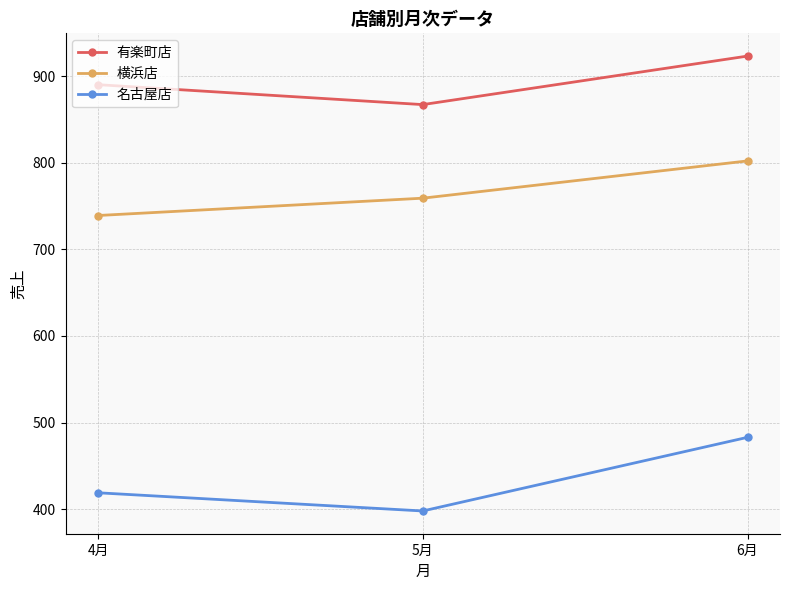

Is it true that 横浜店 equals 448 at 6月?

False